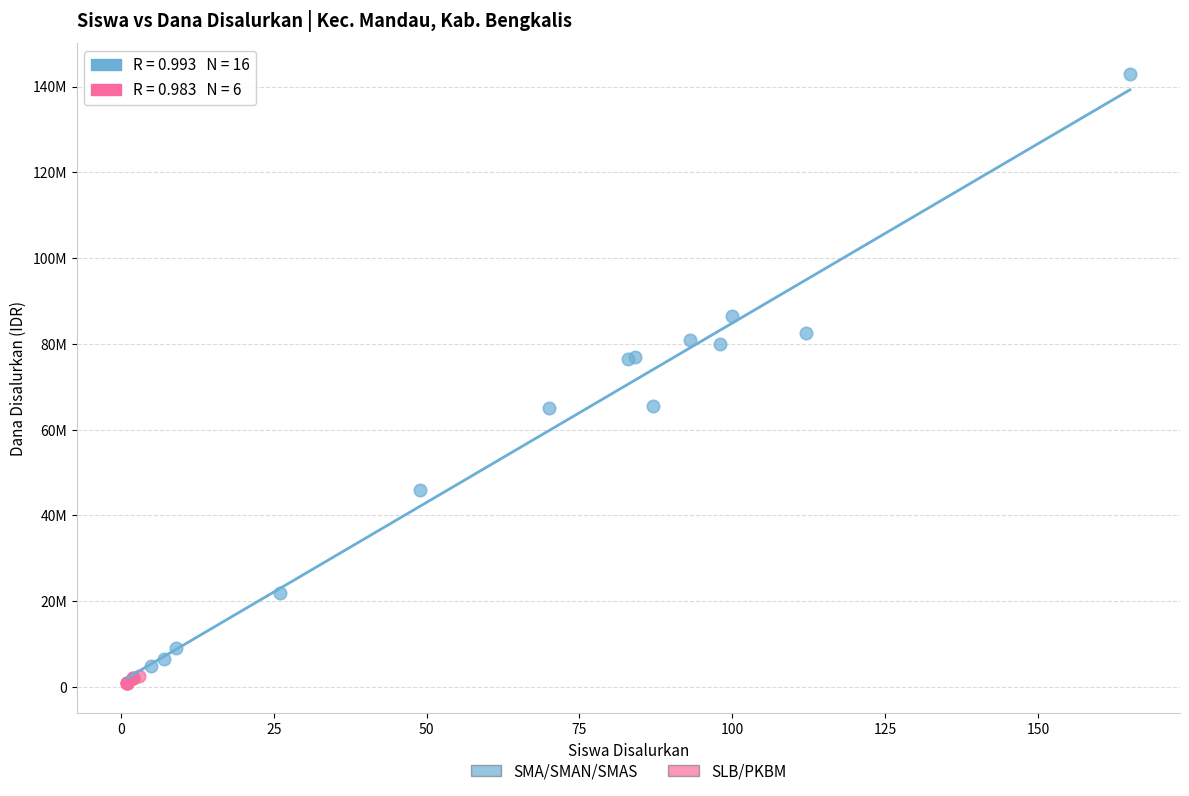

What are all the series names shown in the legend?

SMA/SMAN/SMAS, SLB/PKBM